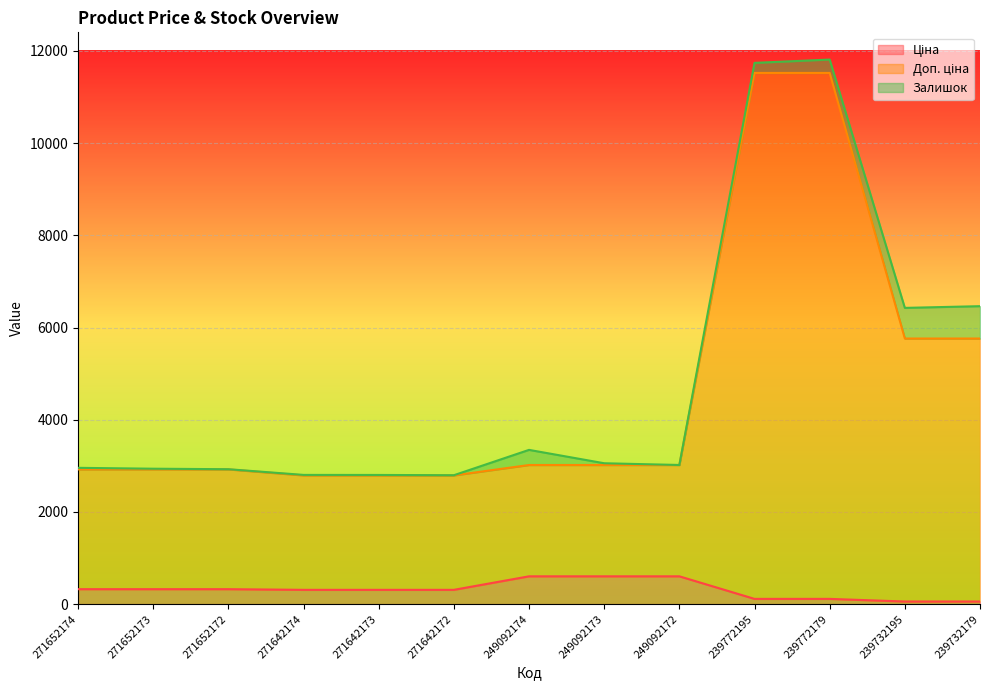

What is the difference between the second highest and second lowest values in the Доп. ціна series?

8731.4